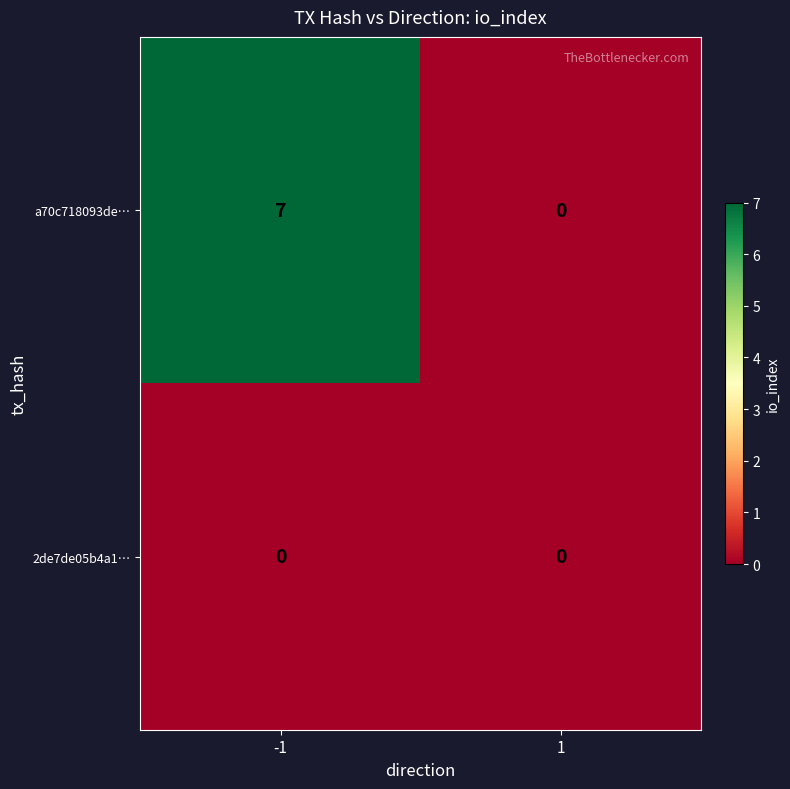

Rank the series by their maximum value, from lowest to highest.

2de7de05b4a1…, a70c718093de…